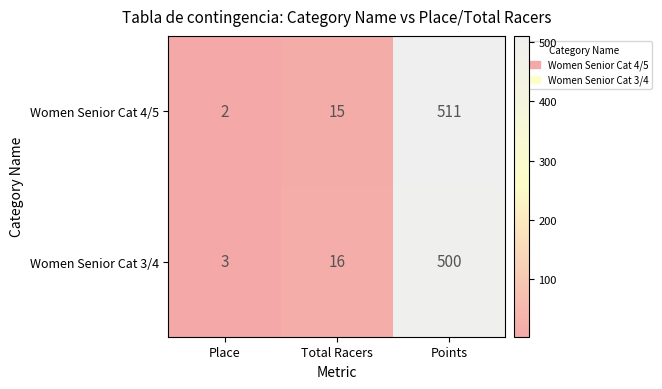

Reading left to right, what are all the values shown in this chart?

Women Senior Cat 4/5: Place=2	Total Racers=15	Points=511
Women Senior Cat 3/4: Place=3	Total Racers=16	Points=500